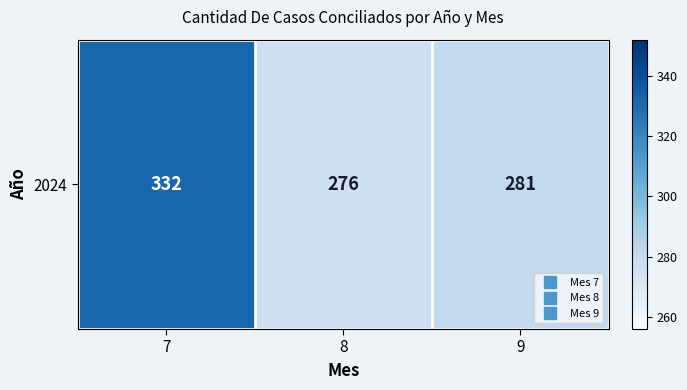

How many values exceed 281?

1